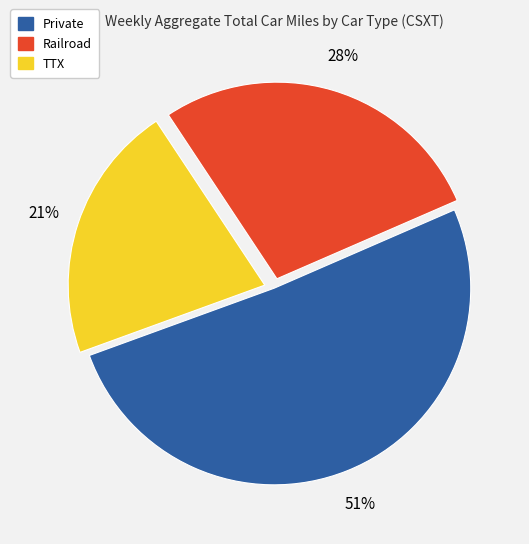

The Railroad slice represents 28% of the pie. True or false?

True